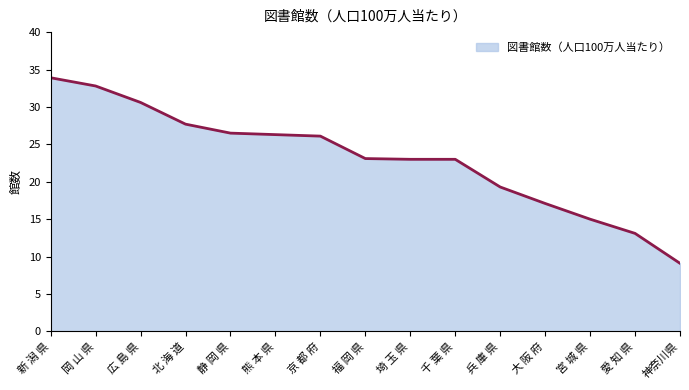

Is it true that the value at 広 島 県 is 30.6?

True